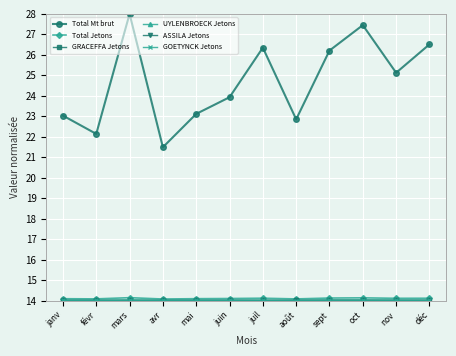

Is it true that Total Jetons equals 7.9 at nov?

False